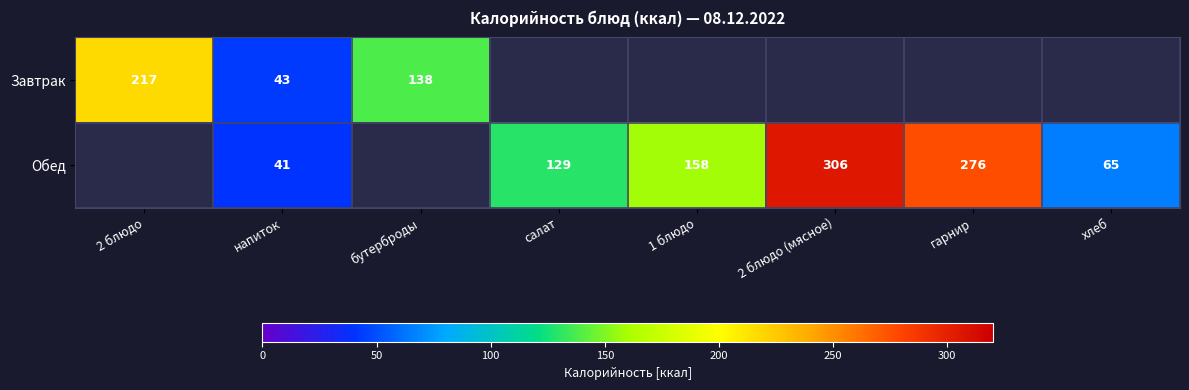

True or false: Завтрак has a value of 43 at напиток.

True